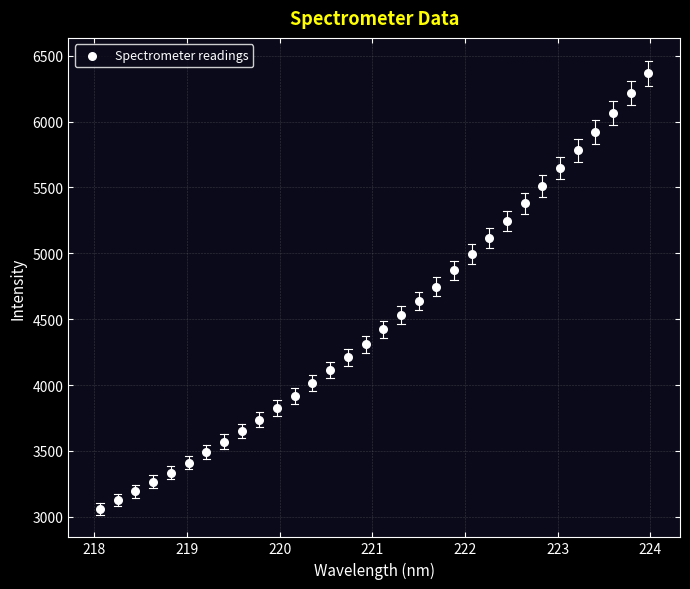

What is the range of X values (max minus min)?

5.9